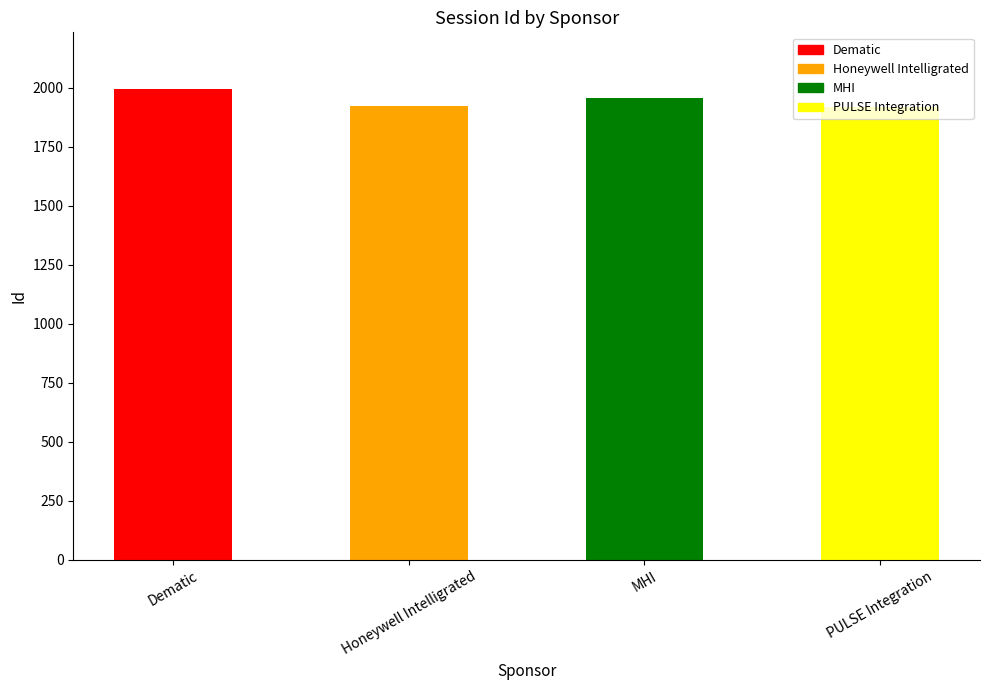

What is the sum of all values?

7791